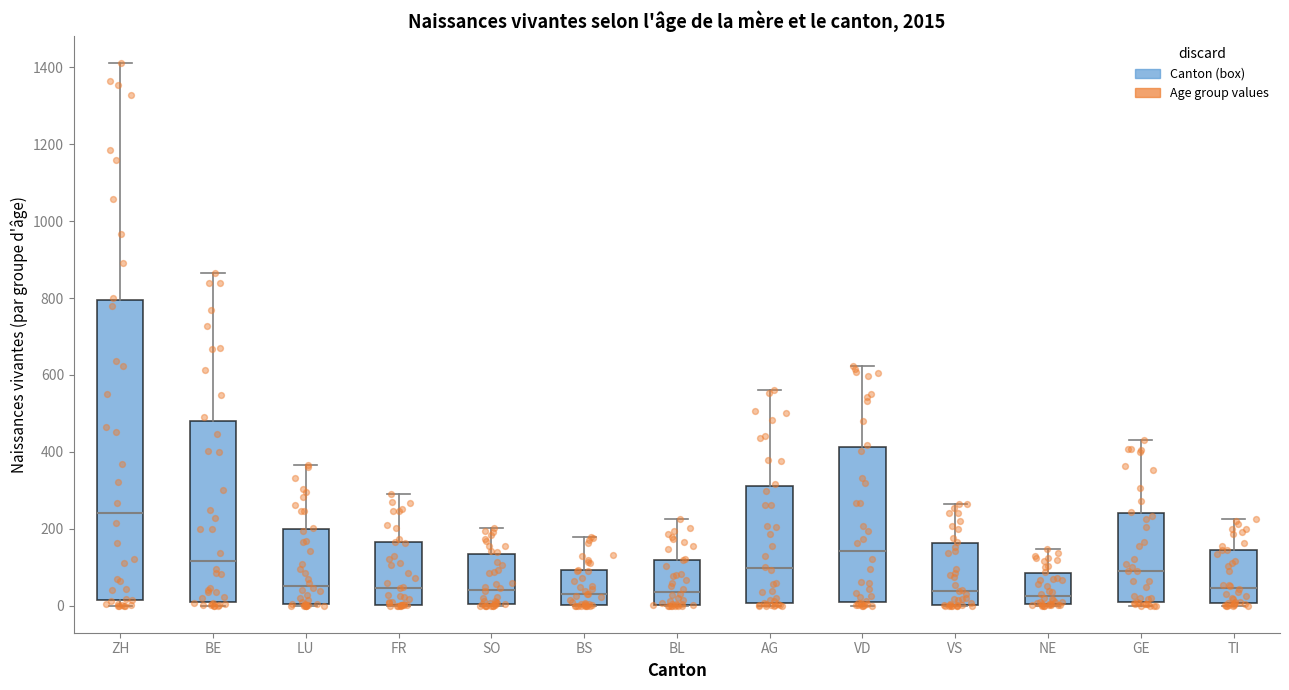

Reading left to right, transcribe this box plot: for each box, give where its median line is, the range the box spans, and where its two whiskers end, as read against the y-axis. The values are not printed on the chart, so give them approximately, as read against the axis.

ZH: median 240, box 20 to 800, whiskers 0 to 1420
BE: median 120, box 20 to 480, whiskers 0 to 860
LU: median 60, box 0 to 200, whiskers 0 to 360
FR: median 40, box 0 to 160, whiskers 0 to 280
SO: median 40, box 0 to 140, whiskers 0 to 200
BS: median 20, box 0 to 100, whiskers 0 to 180
BL: median 40, box 0 to 120, whiskers 0 to 220
AG: median 100, box 0 to 320, whiskers 0 to 560
VD: median 140, box 0 to 420, whiskers 0 (just below the box's lower edge) to 620
VS: median 40, box 0 to 160, whiskers 0 to 260
NE: median 20, box 0 to 80, whiskers 0 to 140
GE: median 100, box 0 to 240, whiskers 0 (just below the box's lower edge) to 440
TI: median 40, box 0 to 140, whiskers 0 (just below the box's lower edge) to 220